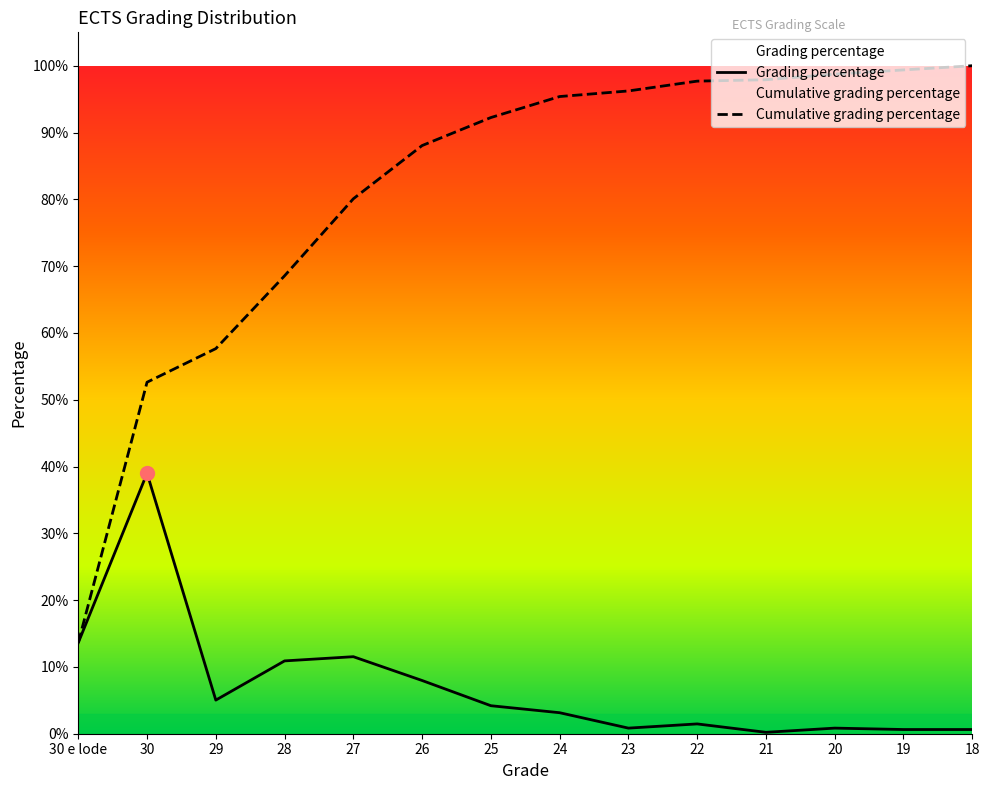

The value of Cumulative grading percentage at 24 is 1.0. True or false?

True